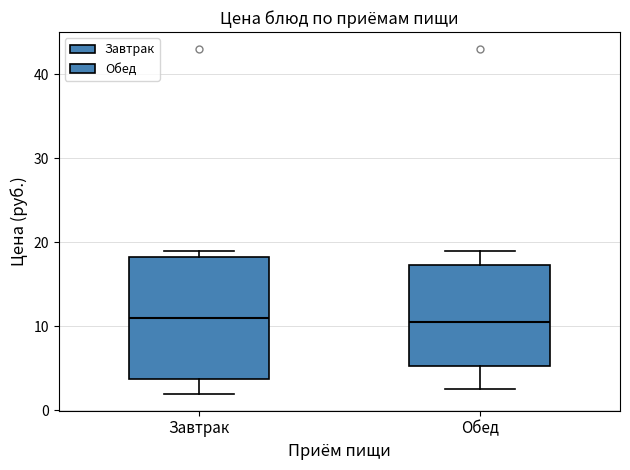

Reading left to right, read every box against the y-axis: the position of its median line, the range the box covers, and the ends of its whiskers. The values are not printed on the chart, so give them approximately, as read against the axis.

Завтрак: median 11, box 4 to 18, whiskers 2 to 19
Обед: median 11, box 5 to 17, whiskers 3 to 19